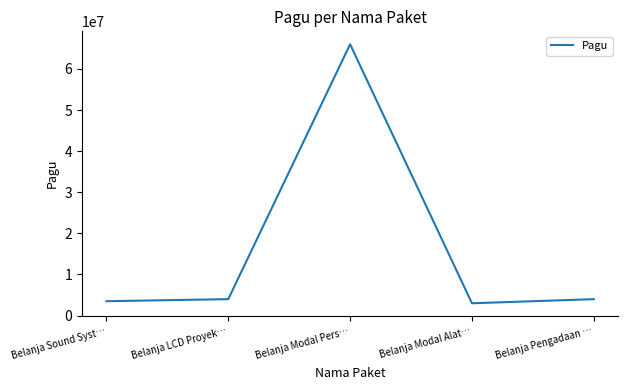

Which has a higher value, Belanja Pengadaan … or Belanja Modal Alat…?

Belanja Pengadaan …